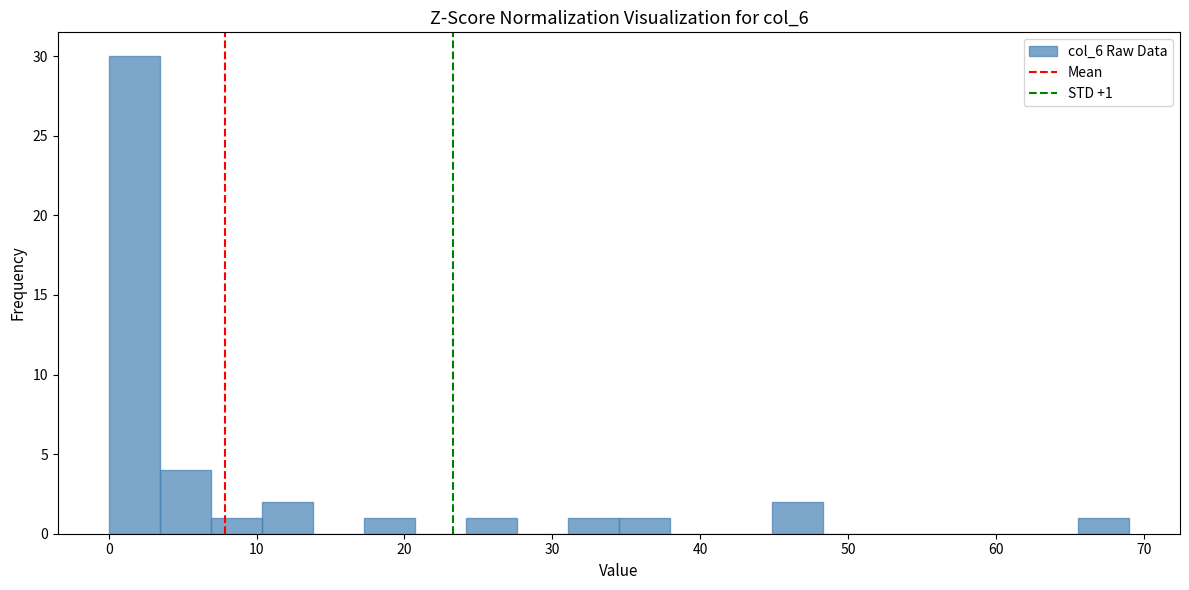

Read against the x-axis, roughly where is the centre of the tallest bar?

2